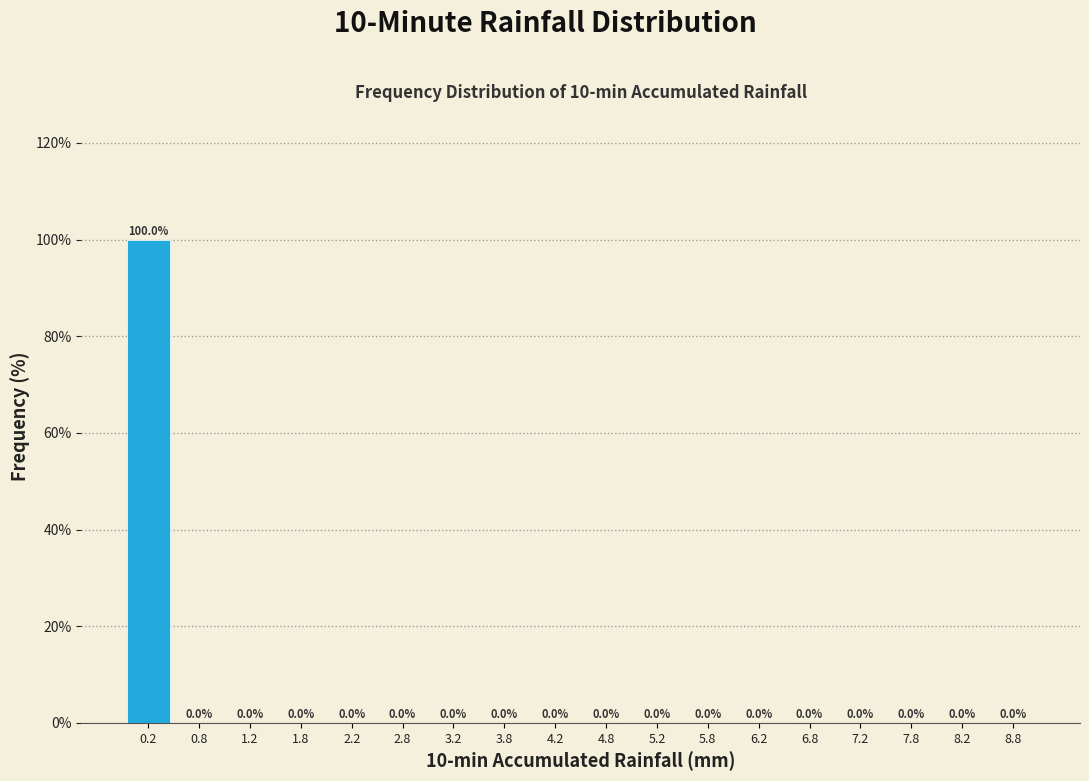

Reading left to right, transcribe this chart: for each bar, give the range it covers on the x-axis and its height.

0.0 to 0.5: 100.0
0.5 to 1.0: 0.0
1.0 to 1.5: 0.0
1.5 to 2.0: 0.0
2.0 to 2.5: 0.0
2.5 to 3.0: 0.0
3.0 to 3.5: 0.0
3.5 to 4.0: 0.0
4.0 to 4.5: 0.0
4.5 to 5.0: 0.0
5.0 to 5.5: 0.0
5.5 to 6.0: 0.0
6.0 to 6.5: 0.0
6.5 to 7.0: 0.0
7.0 to 7.5: 0.0
7.5 to 8.0: 0.0
8.0 to 8.5: 0.0
8.5 to 9.0: 0.0